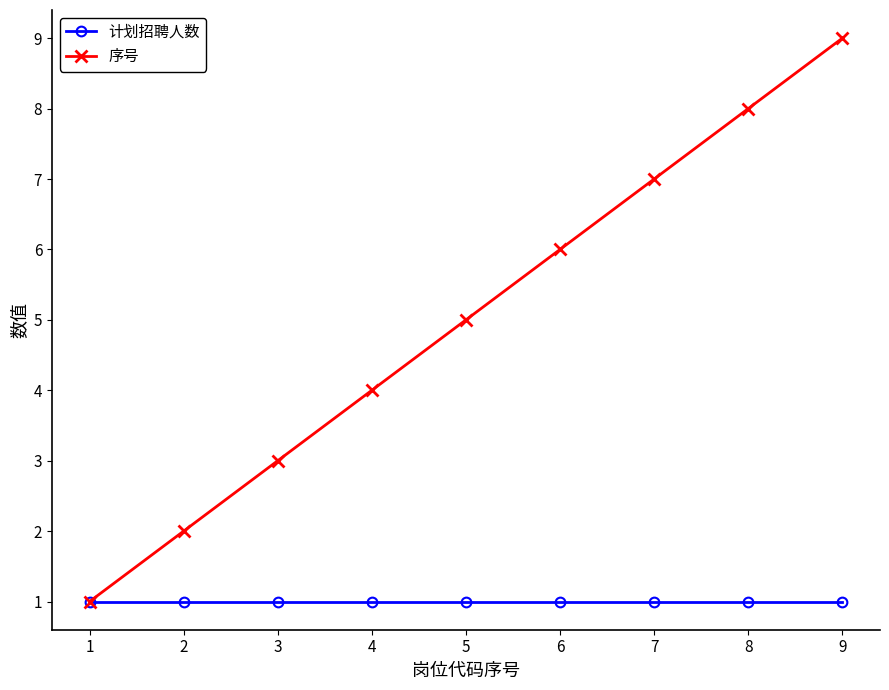

What are all the series names shown in the legend?

计划招聘人数, 序号